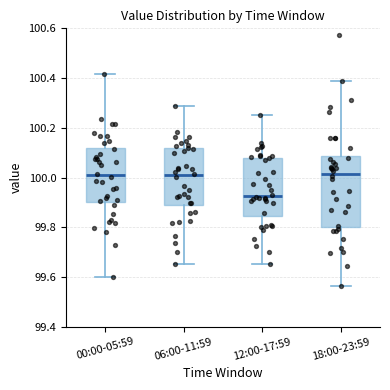

Reading left to right, read every box against the y-axis: the position of its median line, the range the box covers, and the ends of its whiskers. The values are not printed on the chart, so give them approximately, as read against the axis.

00:00-05:59: median 100.00, box 99.90 to 100.12, whiskers 99.60 to 100.42
06:00-11:59: median 100.00, box 99.88 to 100.12, whiskers 99.66 to 100.28
12:00-17:59: median 99.92, box 99.84 to 100.08, whiskers 99.66 to 100.24
18:00-23:59: median 100.02, box 99.80 to 100.08, whiskers 99.56 to 100.38